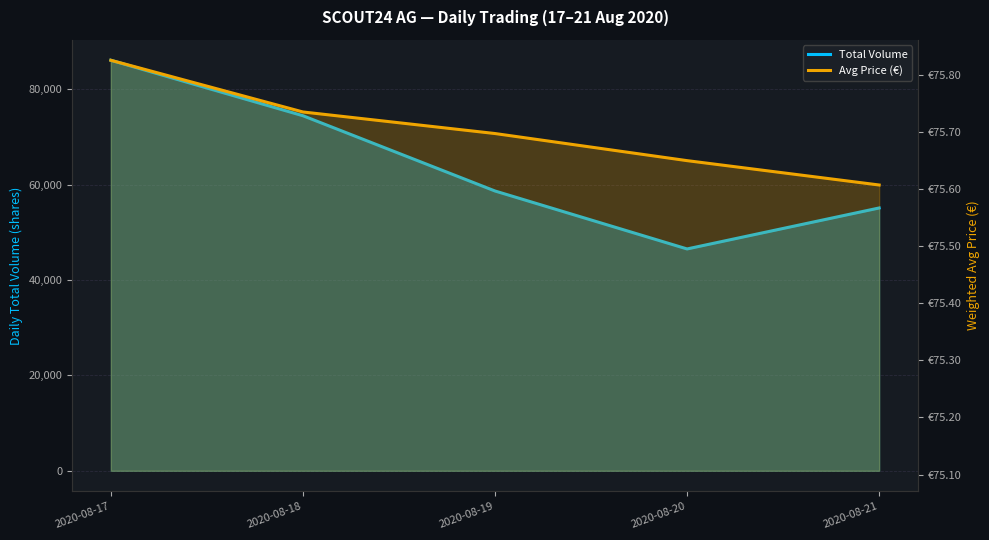

Rank the series at 2020-08-18 from highest to lowest value.

Total Volume, Avg Price (€)